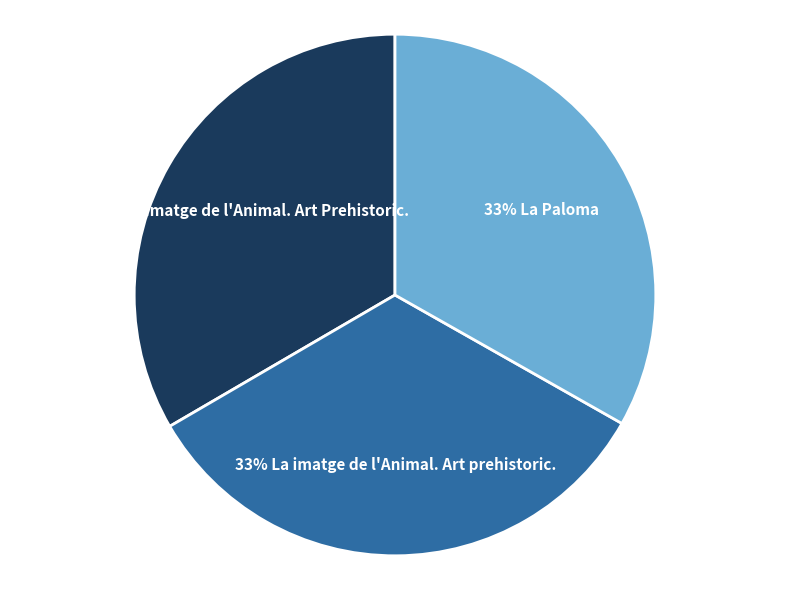

The 33% La Paloma slice represents 42% of the pie. True or false?

False